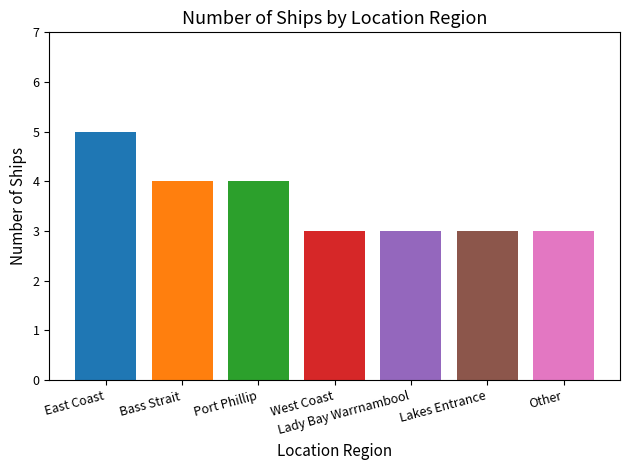

Approximately how many times larger is the value at East Coast compared to Lady Bay Warrnambool?

1.7